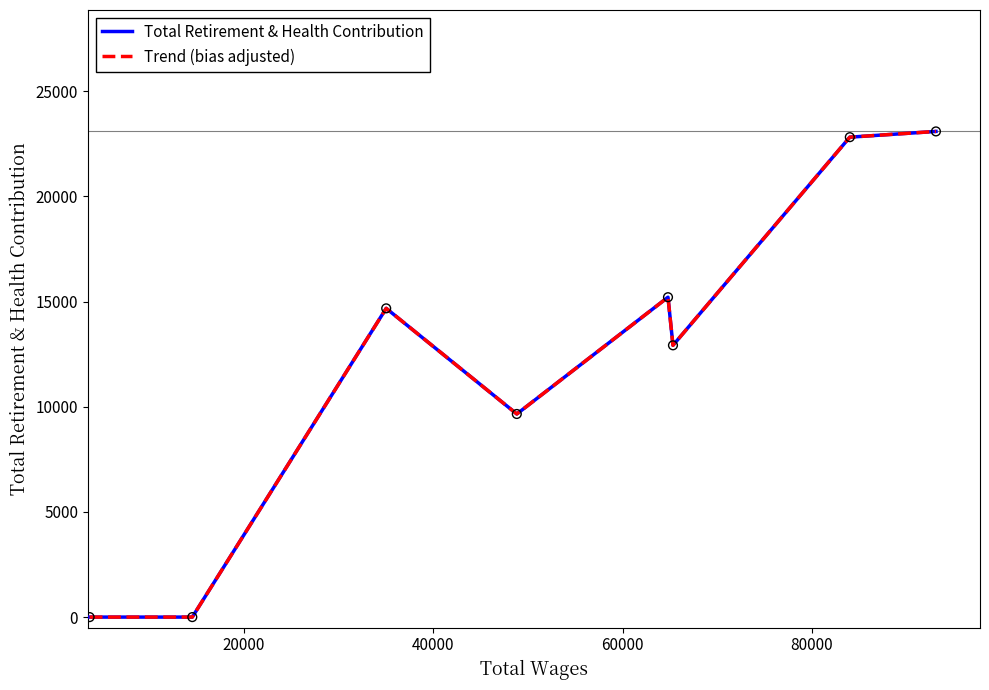

Which series has the largest total across all categories?

Total Retirement & Health Contribution